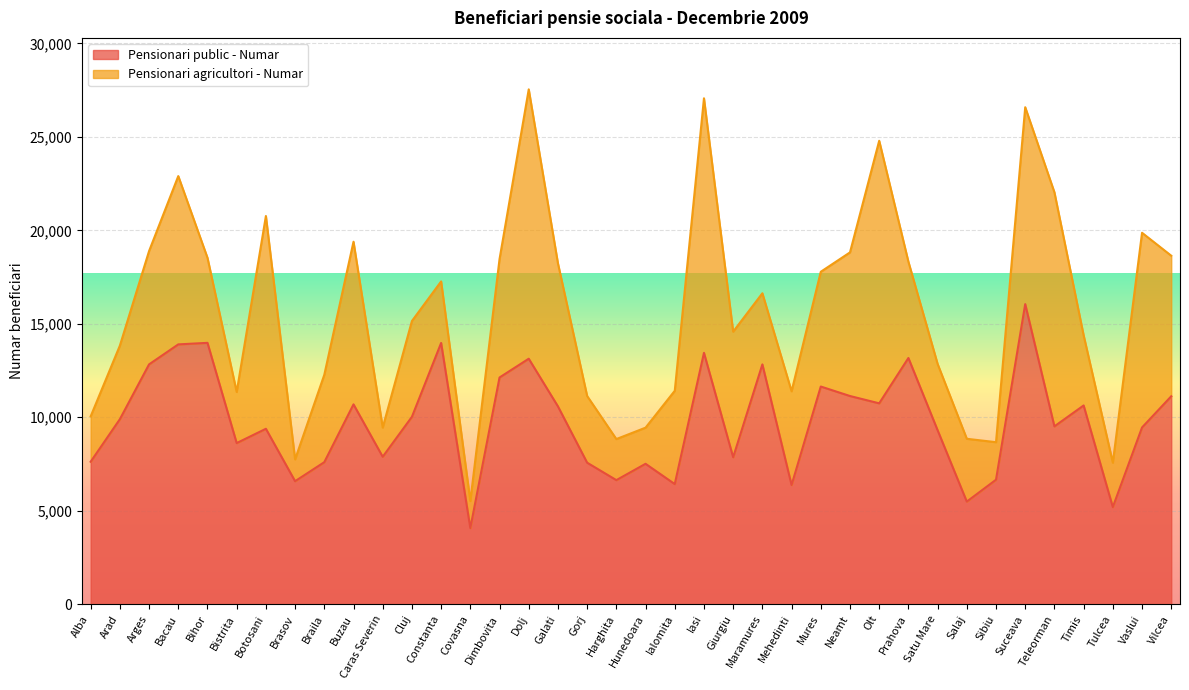

At which label is the value closest to 10064?

Cluj